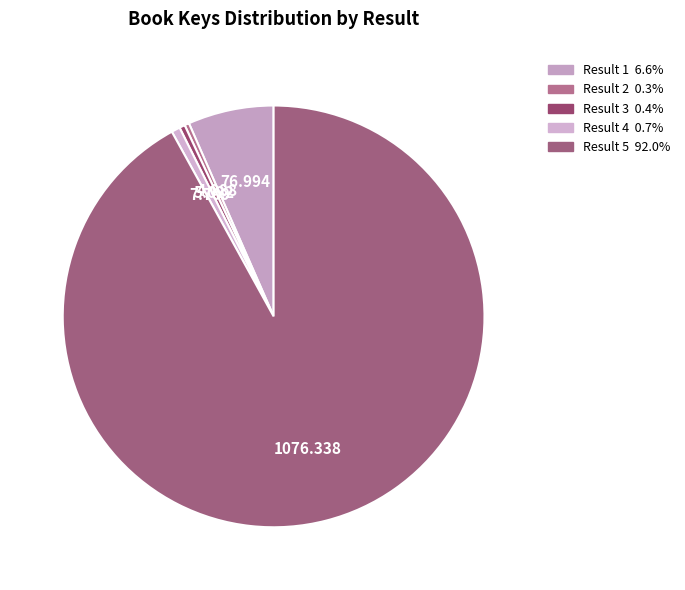

How many segments does this pie chart have?

5